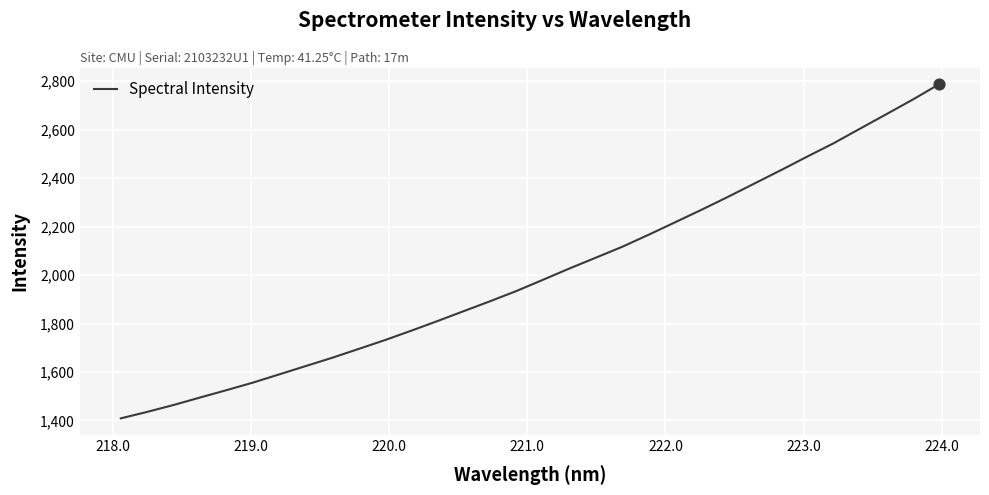

What is the minimum value shown in the chart?

1408.8